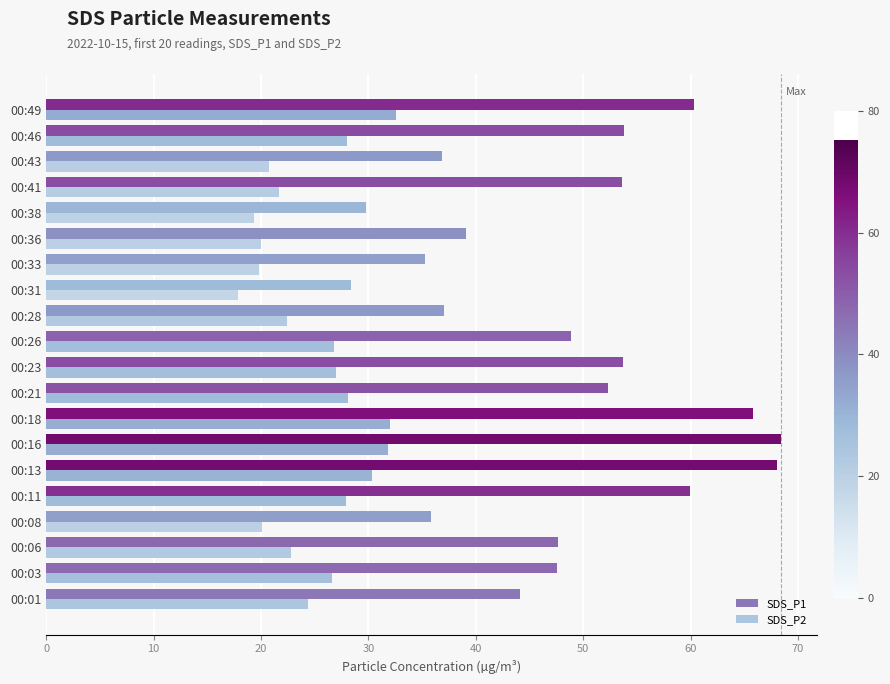

Is the value of SDS_P2 at 00:28 greater than the value of SDS_P1 at 00:28?

No